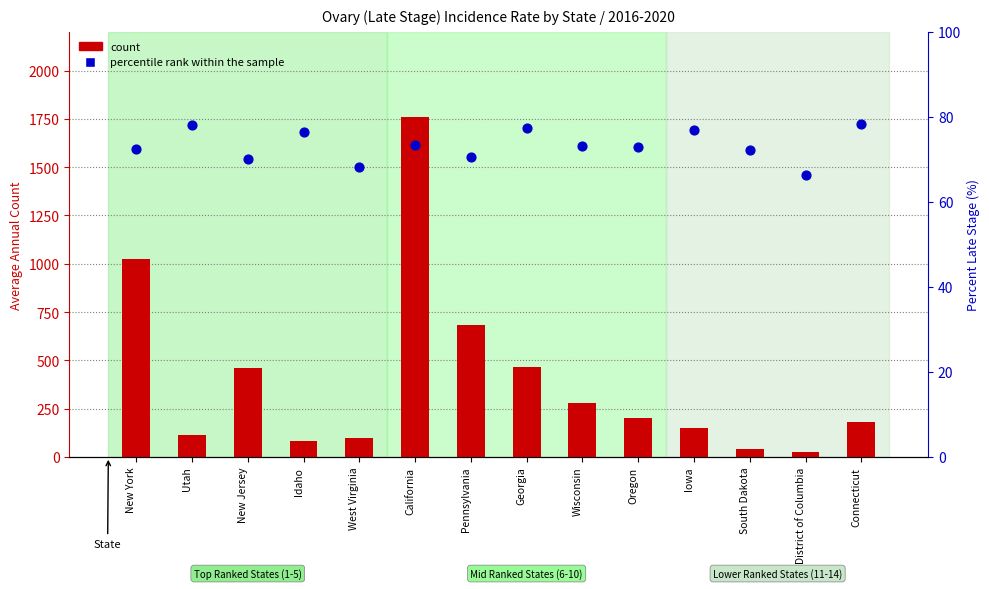

What are all the series names shown in the legend?

count, percentile rank within the sample